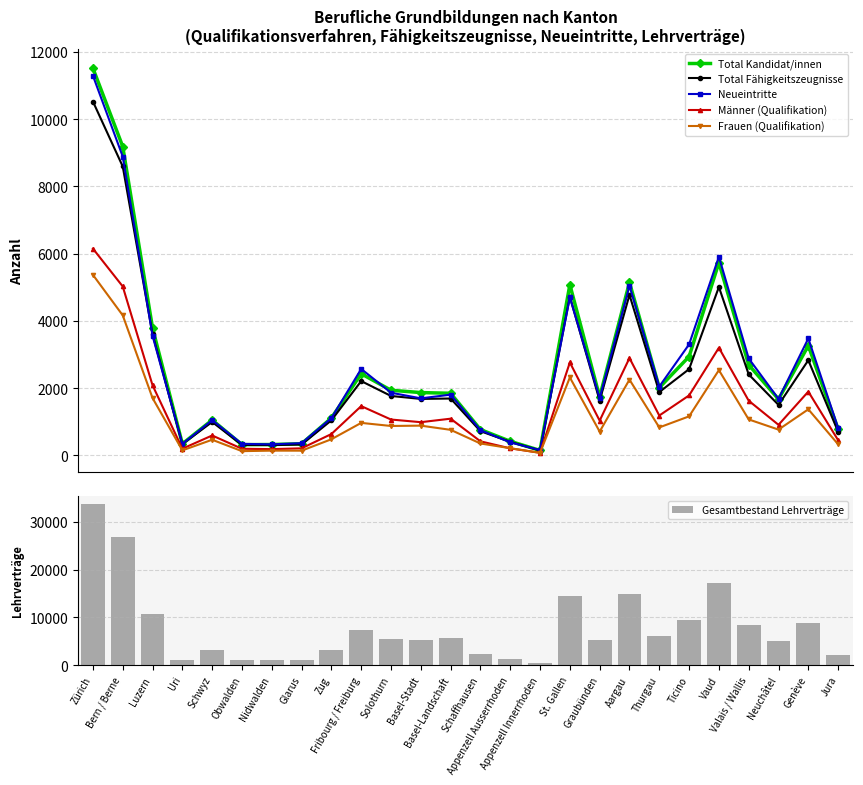

What is the value of the Frauen (Qualifikation) bar at the 4th from the left?

145